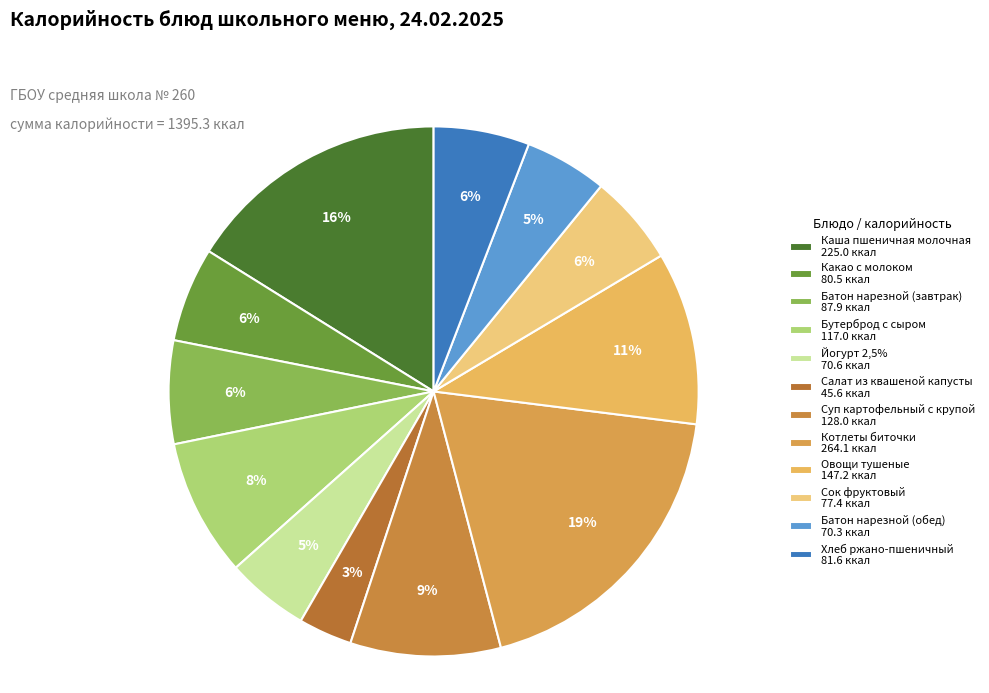

To the nearest percent, what portion does Каша пшеничная молочная represent?

16%